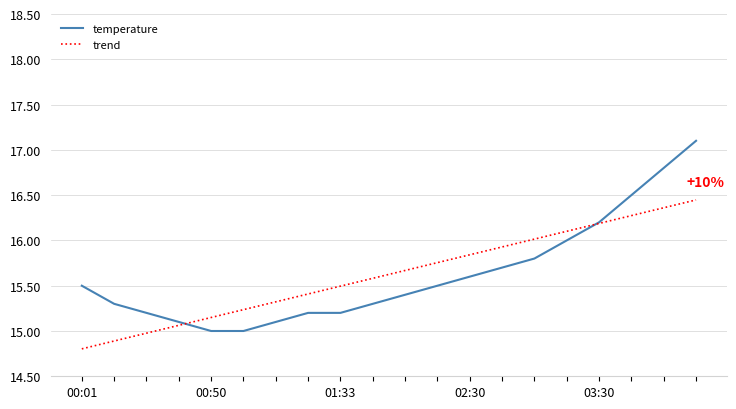

Which series has the largest range (max minus min)?

temperature